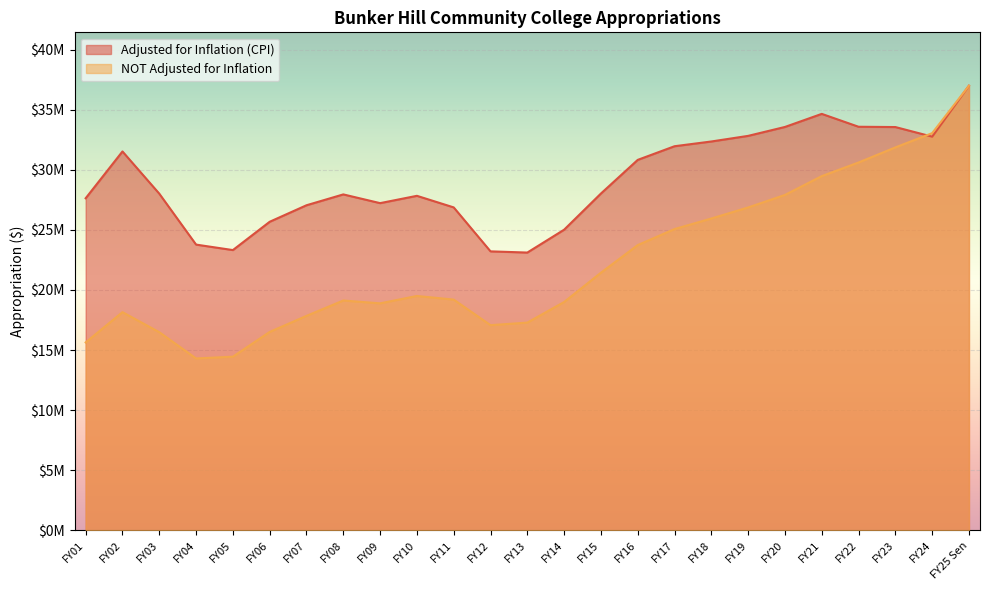

What is the total value across all series at FY11?

46072019